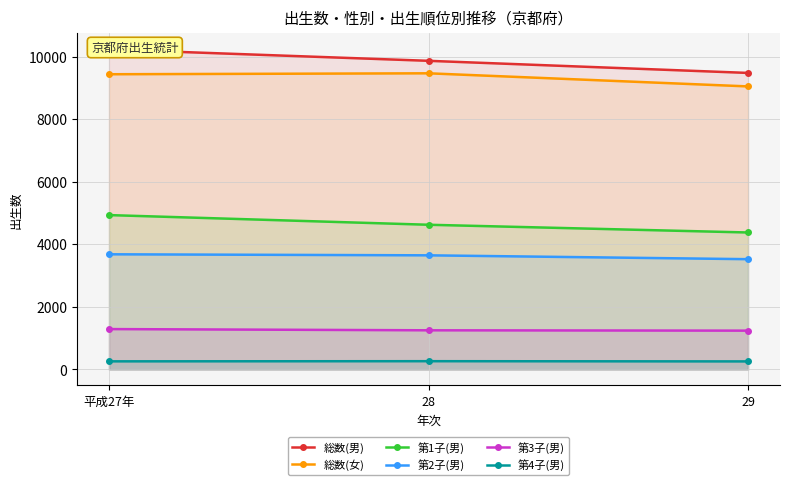

What is the difference between the 第2子(男) values at 28 and 29?

123